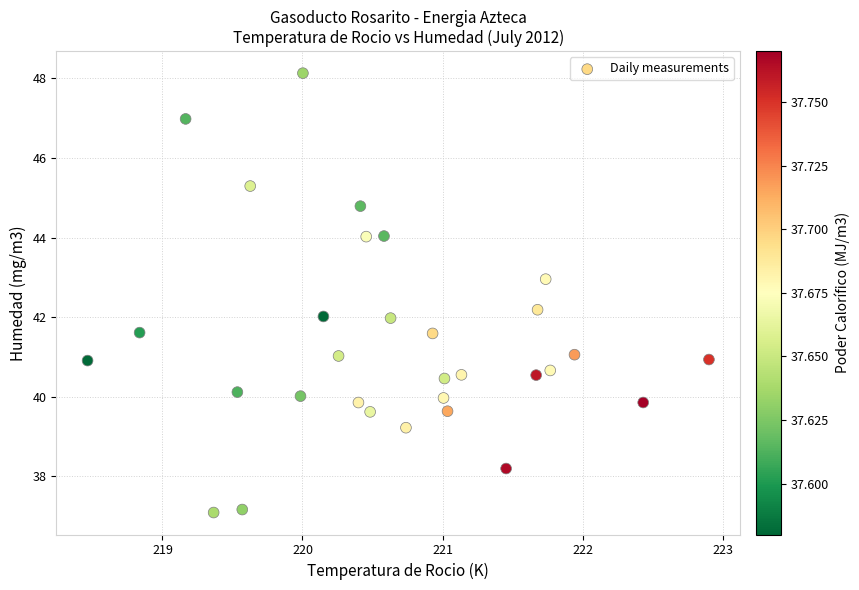

What is the range of X values (max minus min)?

4.4